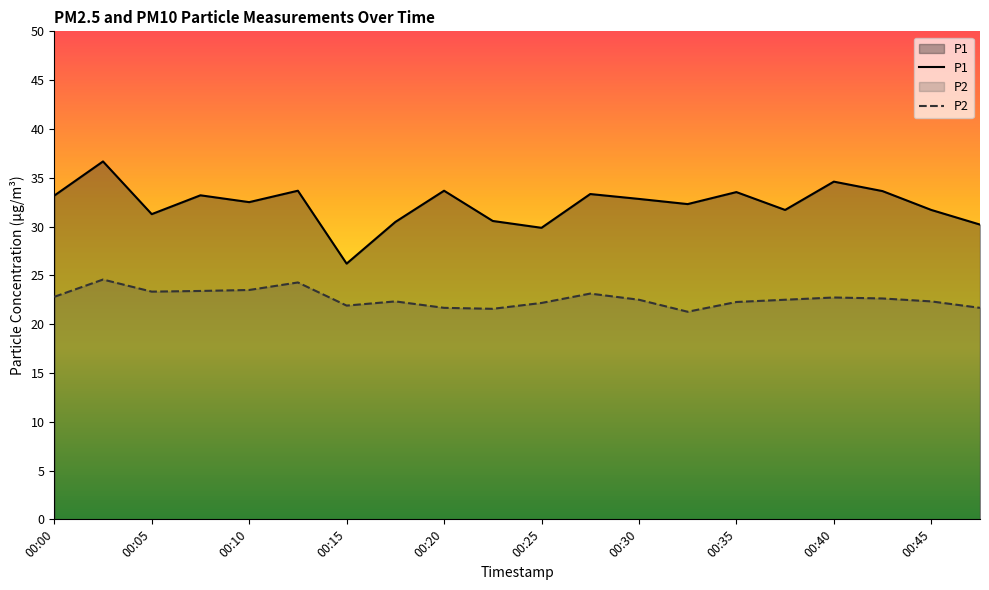

Reading right to left, list all the values displayed in this chart.

P1: 30.2	31.7	33.6	34.6	31.7	33.5	32.3	32.8	33.3	29.9	30.6	33.7	30.5	26.2	33.7	32.5	33.2	31.3	36.7	33.2
P2: 21.7	22.3	22.6	22.7	22.5	22.3	21.3	22.5	23.1	22.2	21.6	21.7	22.3	21.9	24.3	23.5	23.4	23.3	24.6	22.8